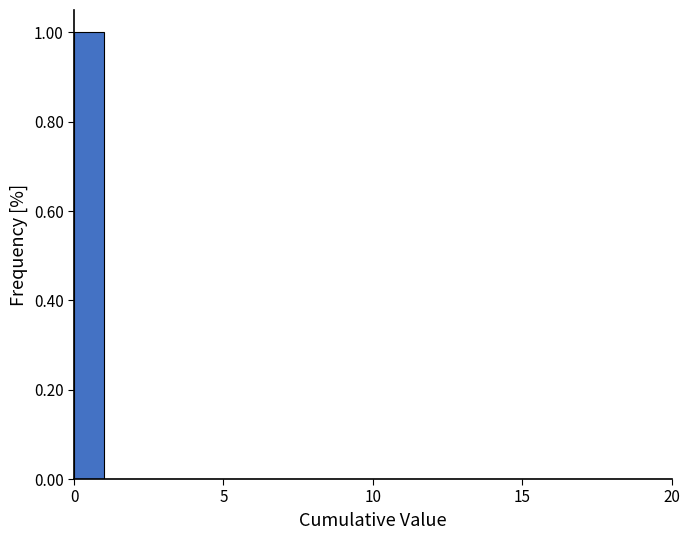

Read against the x-axis, roughly where is the centre of the tallest bar?

0.5